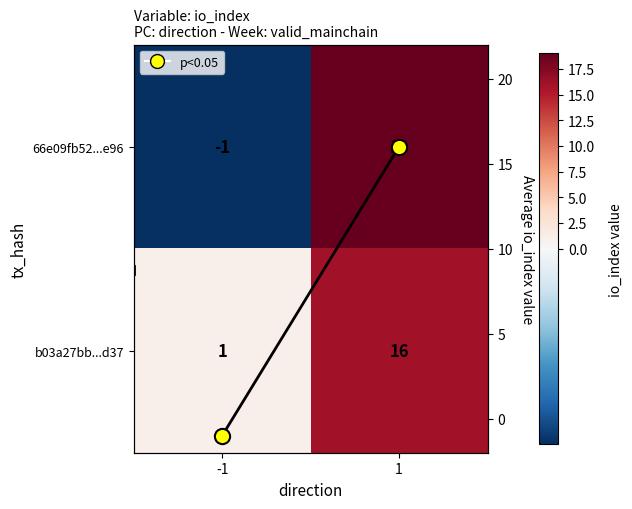

Which series has the widest spread of values?

66e09fb52...e96